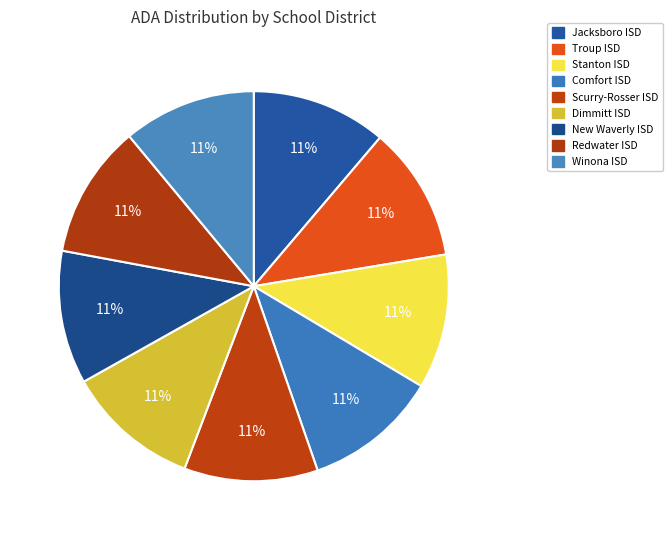

Rank the categories by value from highest to lowest.

Jacksboro ISD, Troup ISD, Stanton ISD, Comfort ISD, Scurry-Rosser ISD, Dimmitt ISD, New Waverly ISD, Redwater ISD, Winona ISD